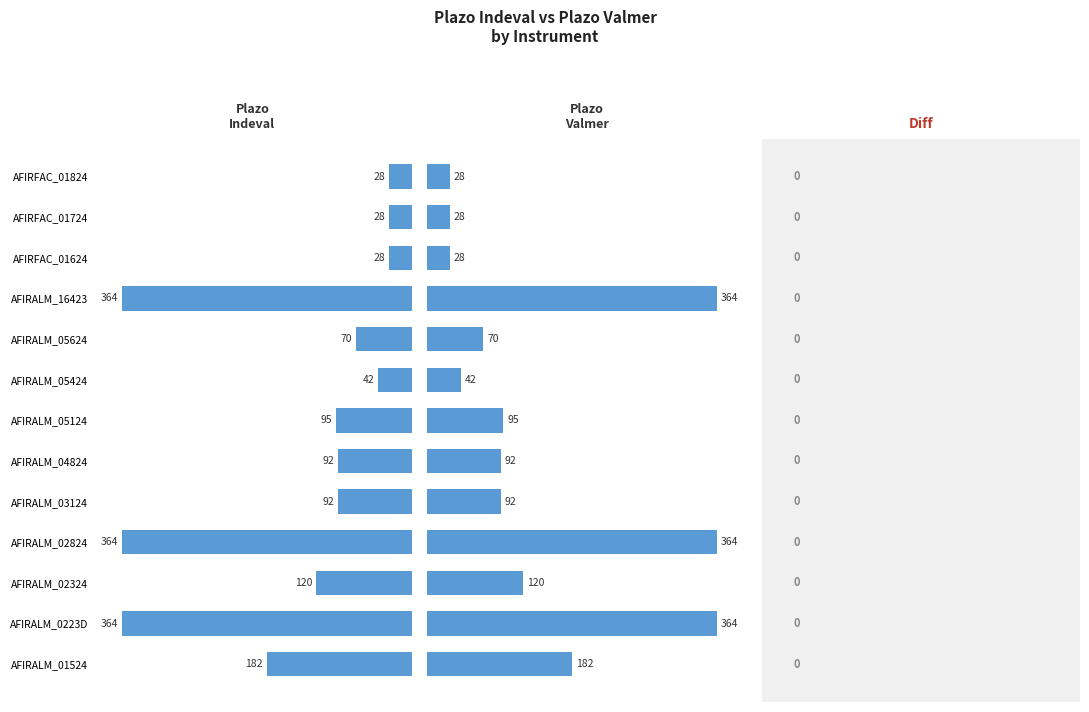

What is the difference between the second highest and second lowest values in the Plazo Indeval series?

336.0